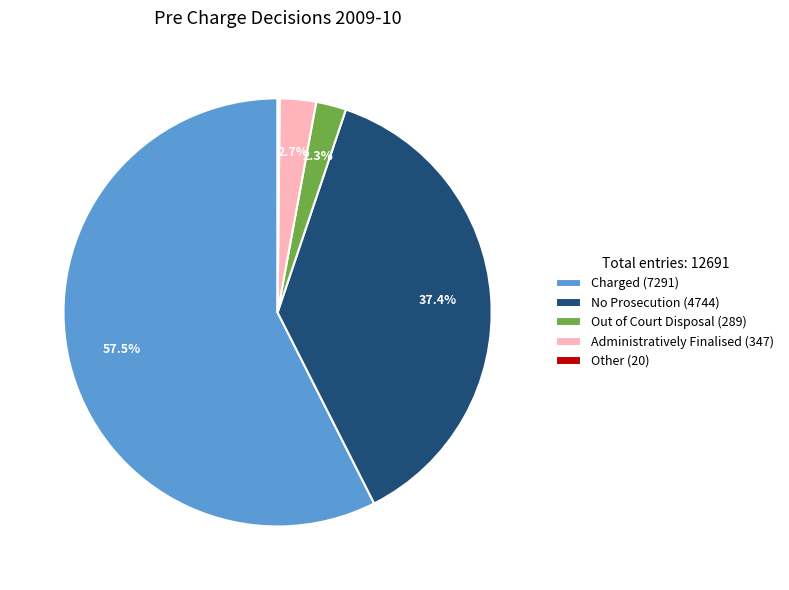

Is the sum of Out of Court Disposal (289) and No Prosecution (4744) greater than half?

No